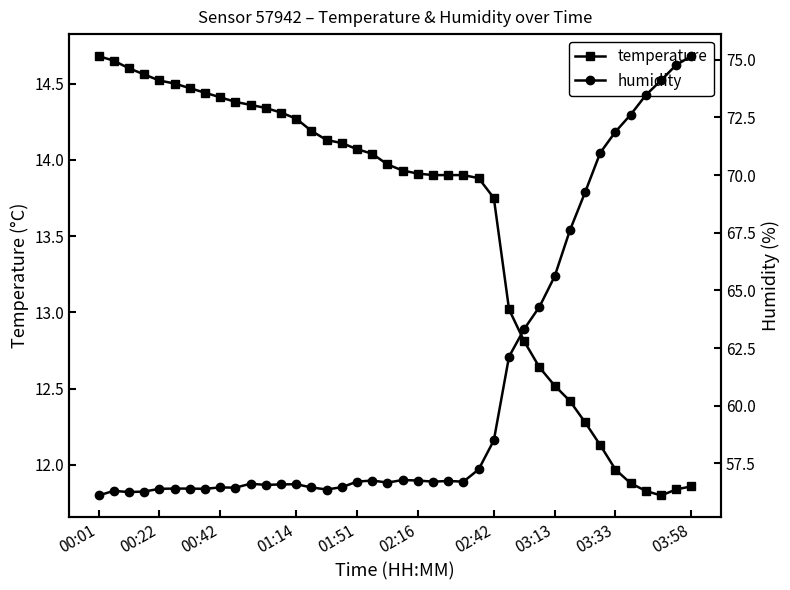

Rank the series at 00:42 from highest to lowest value.

humidity, temperature